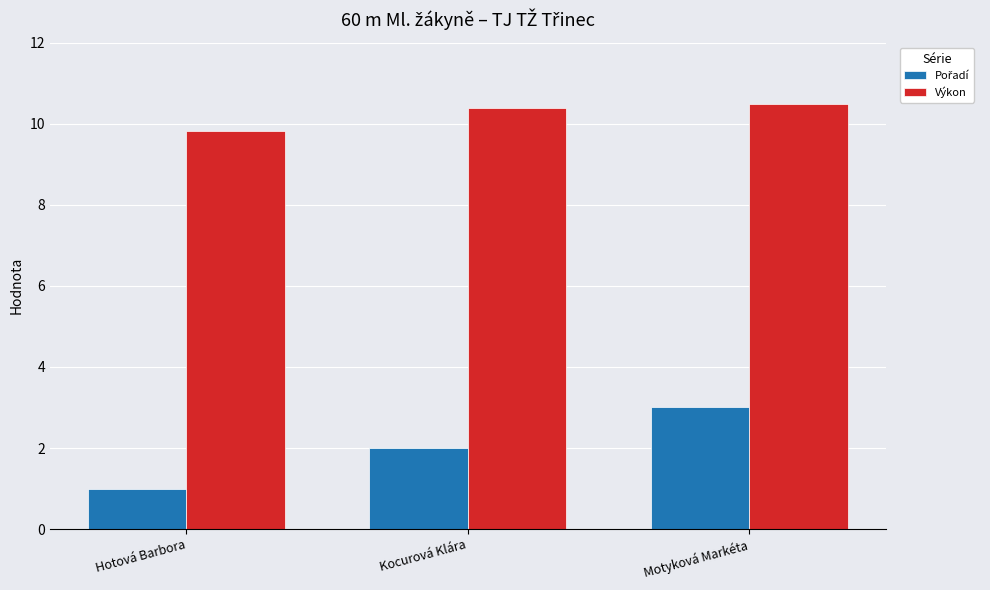

What is the difference between the highest and lowest values at Hotová Barbora?

8.8